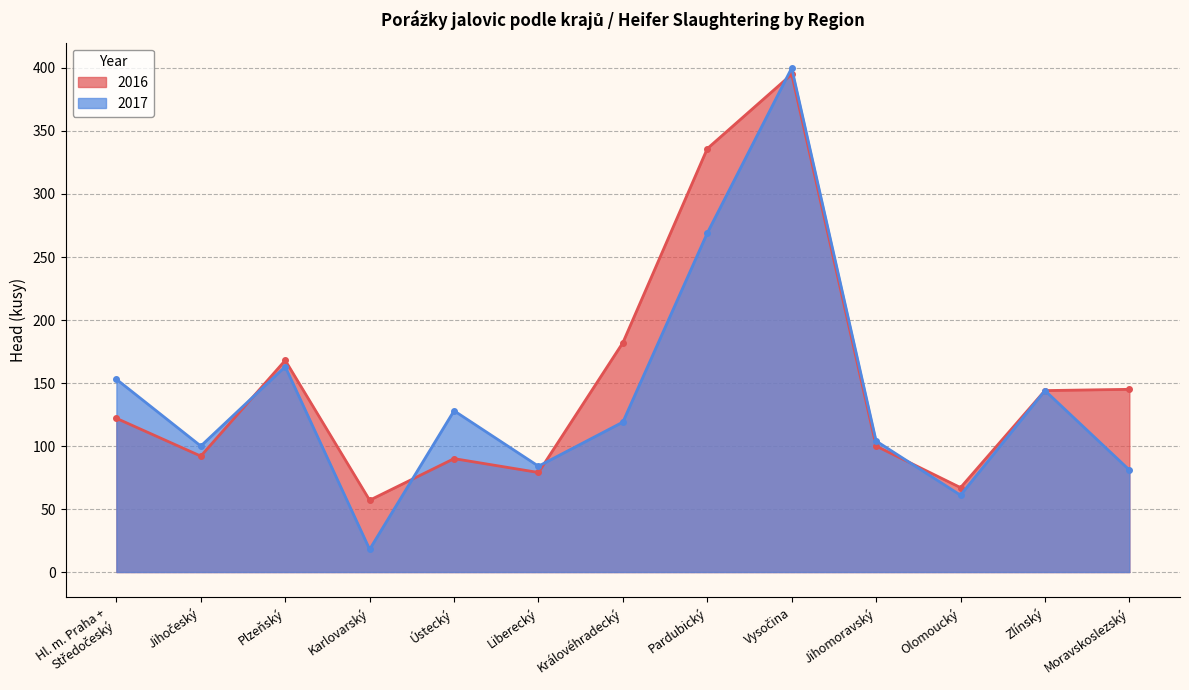

What is the value of the 2016 point at the 3rd from the left?

168